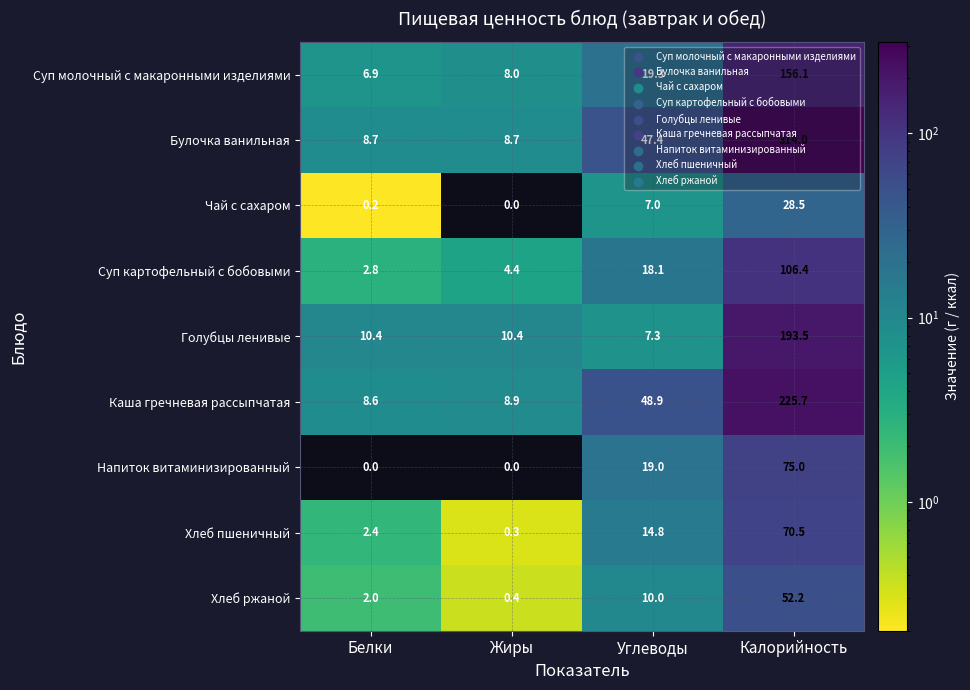

What is the average value of the Суп картофельный с бобовыми series?

32.9